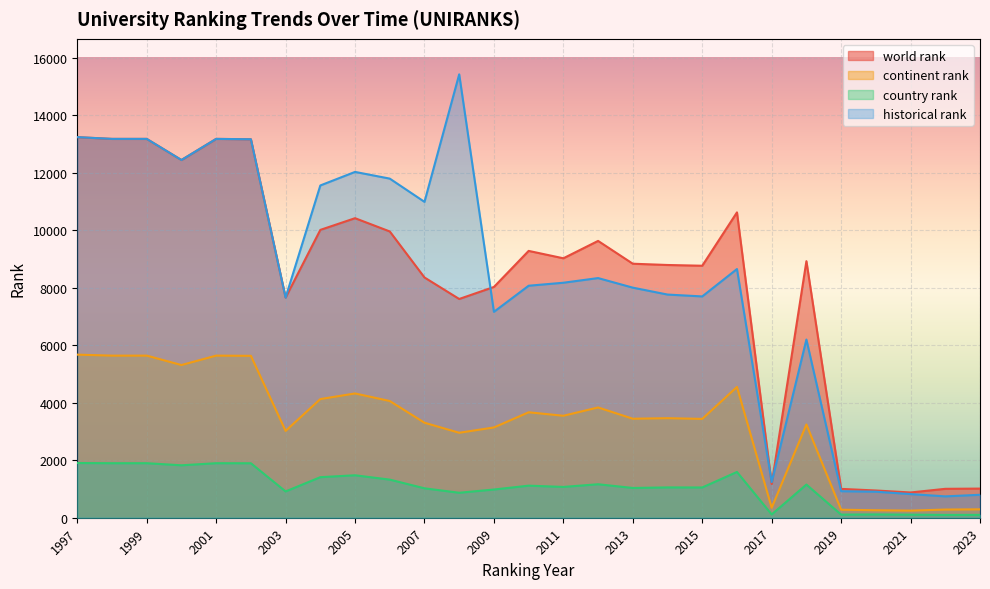

True or false: country rank and historical rank cross at least once.

False